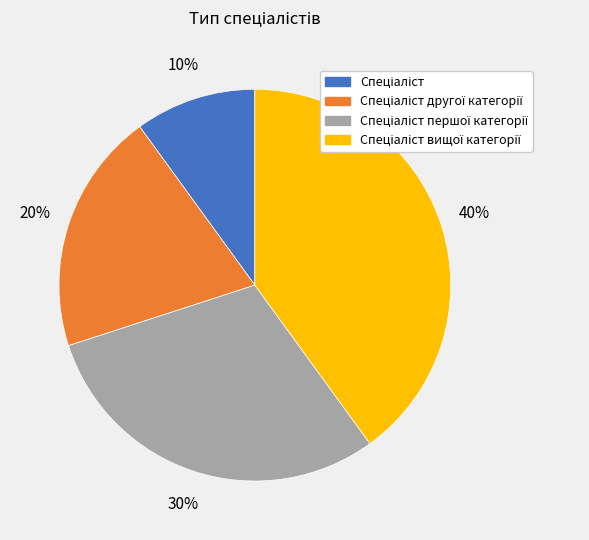

Is there a majority slice in this chart?

No